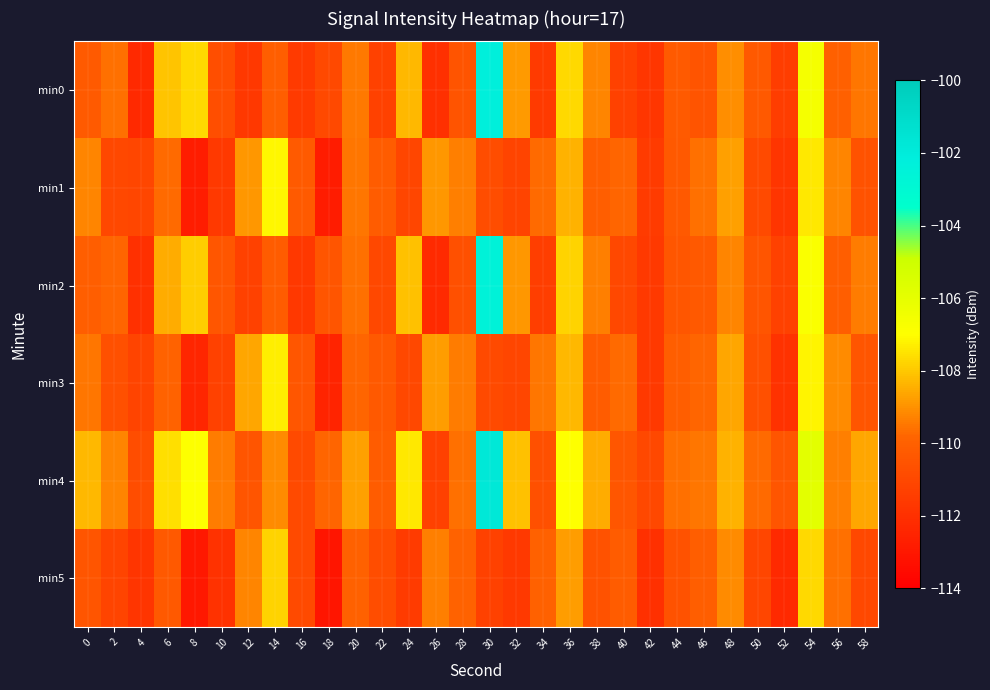

Reading left to right, what are all the values shown in this chart?

min0: 0=-110.3	2=-109.6	4=-112.3	6=-108.0	8=-107.7	10=-110.7	12=-111.7	14=-110.1	16=-111.5	18=-111.0	20=-109.5	22=-111.3	24=-108.3	26=-112.0	28=-110.5	30=-102.3	32=-108.8	34=-111.6	36=-107.7	38=-109.2	40=-111.3	42=-111.7	44=-110.3	46=-110.5	48=-109.1	50=-110.3	52=-111.5	54=-106.6	56=-110.0	58=-109.5
min1: 0=-109.2	2=-111.0	4=-111.1	6=-109.7	8=-112.8	10=-111.6	12=-108.9	14=-107.2	16=-110.3	18=-112.8	20=-109.5	22=-110.2	24=-111.1	26=-108.9	28=-109.3	30=-110.8	32=-111.2	34=-109.7	36=-108.4	38=-110.1	40=-109.8	42=-111.5	44=-110.3	46=-109.6	48=-108.7	50=-110.9	52=-111.8	54=-107.4	56=-109.2	58=-110.6
min2: 0=-110.1	2=-109.8	4=-112.0	6=-108.5	8=-107.9	10=-110.4	12=-111.3	14=-110.2	16=-111.7	18=-110.5	20=-109.6	22=-111.0	24=-108.1	26=-112.2	28=-110.7	30=-102.5	32=-108.9	34=-111.4	36=-107.8	38=-109.3	40=-111.0	42=-111.6	44=-110.4	46=-110.3	48=-109.2	50=-110.5	52=-111.3	54=-106.8	56=-110.1	58=-109.4
min3: 0=-109.5	2=-110.7	4=-111.2	6=-109.9	8=-112.4	10=-111.3	12=-108.6	14=-107.3	16=-110.4	18=-112.5	20=-109.8	22=-110.3	24=-111.0	26=-108.8	28=-109.4	30=-110.9	32=-111.1	34=-109.5	36=-108.3	38=-110.2	40=-109.7	42=-111.6	44=-110.1	46=-109.8	48=-108.6	50=-110.7	52=-111.9	54=-107.2	56=-109.1	58=-110.5
min4: 0=-108.3	2=-109.2	4=-110.8	6=-107.6	8=-106.9	10=-109.4	12=-110.5	14=-109.1	16=-110.9	18=-109.8	20=-108.7	22=-110.2	24=-107.4	26=-111.3	28=-109.6	30=-101.8	32=-108.1	34=-110.7	36=-107.0	38=-108.5	40=-110.4	42=-111.0	44=-109.6	46=-109.5	48=-108.4	50=-109.7	52=-110.5	54=-105.9	56=-109.3	58=-108.6
min5: 0=-110.5	2=-111.2	4=-111.8	6=-110.3	8=-113.0	10=-111.9	12=-109.2	14=-107.8	16=-110.9	18=-113.1	20=-110.0	22=-110.8	24=-111.5	26=-109.3	28=-109.9	30=-111.3	32=-111.6	34=-110.0	36=-108.8	38=-110.6	40=-110.2	42=-112.0	44=-110.6	46=-110.1	48=-109.1	50=-111.1	52=-112.3	54=-107.7	56=-109.6	58=-111.0